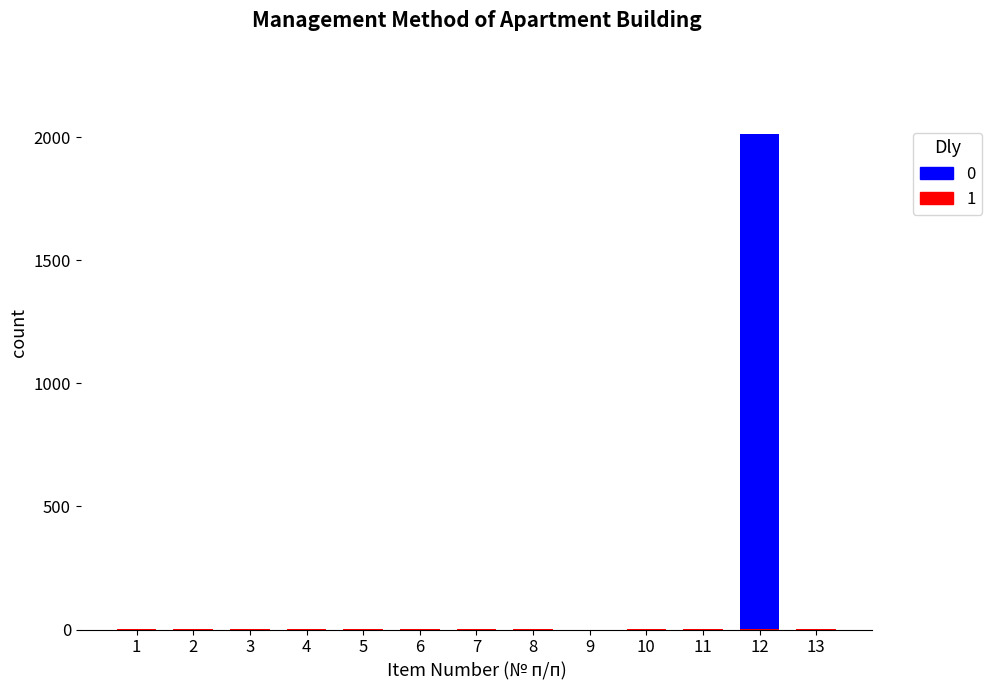

Are the bars grouped side by side (vs. stacked)?

No